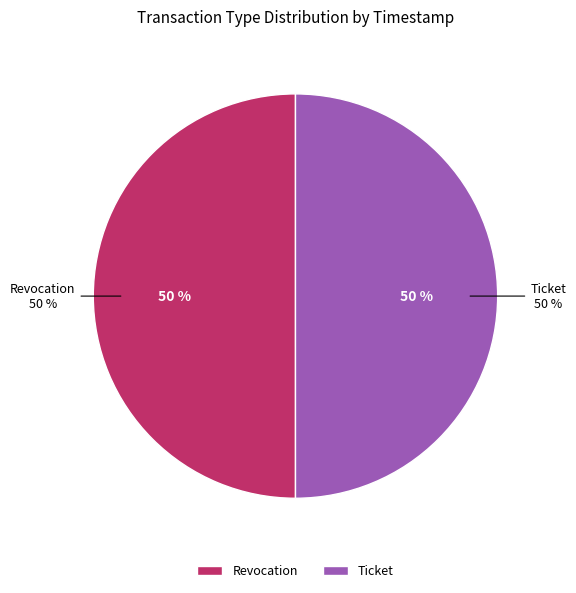

Which slice is the largest?

Revocation